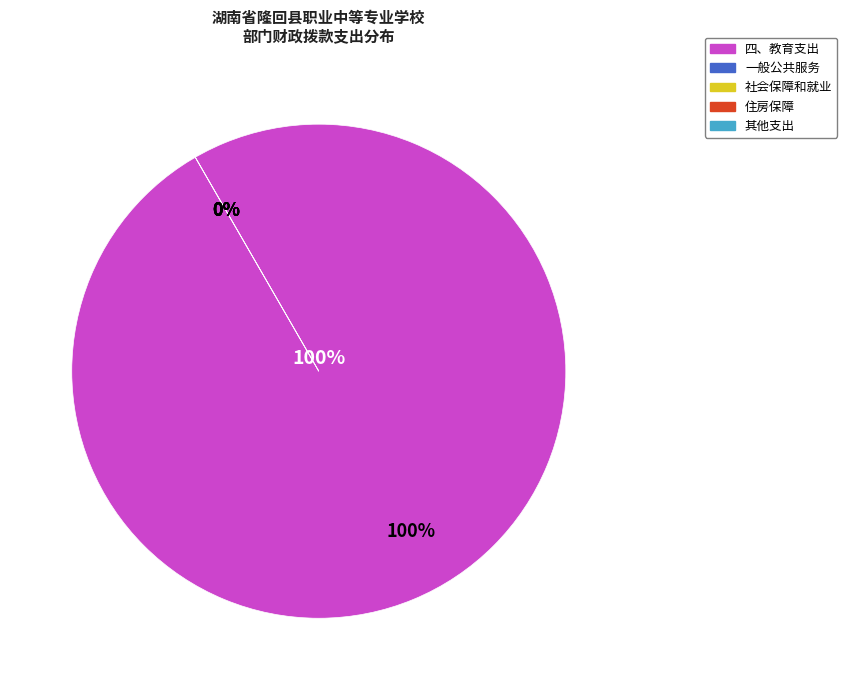

Count the number of slices in the pie.

5